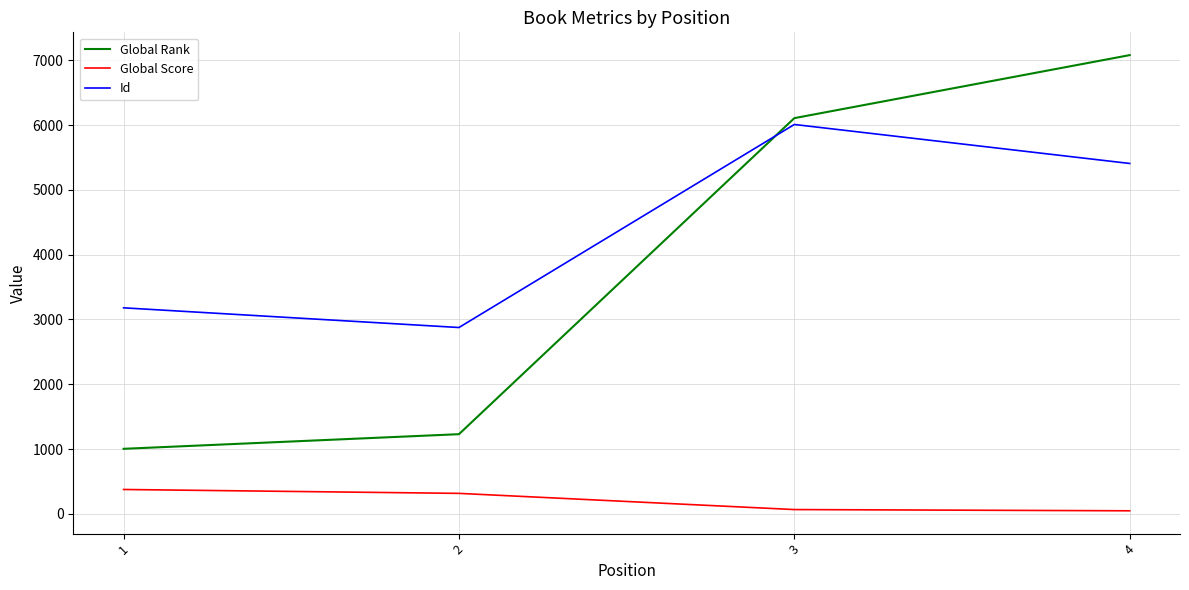

What is the sum of all Id values?

17476